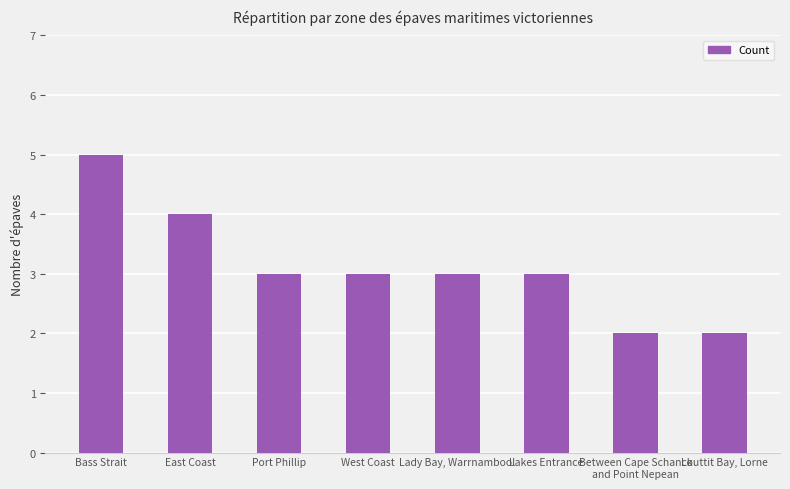

What is the change in value from West Coast to Louttit Bay, Lorne?

-1